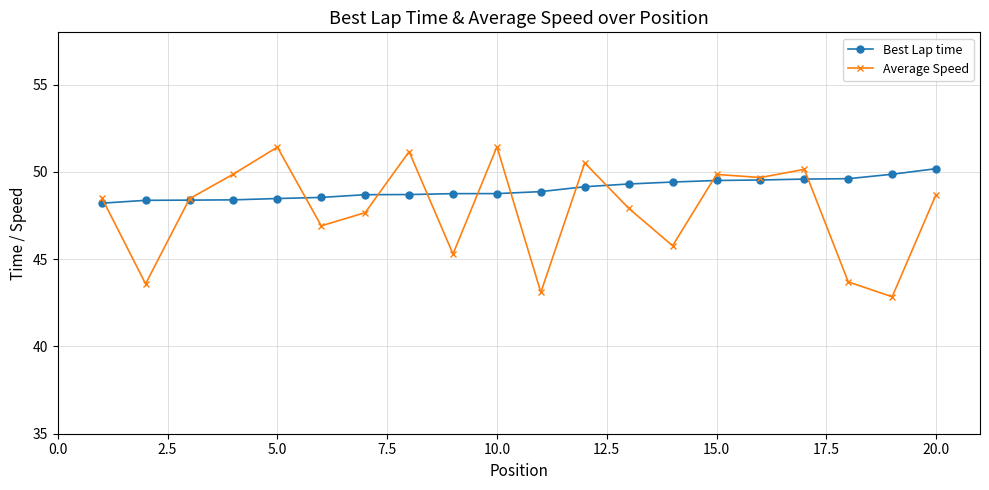

What are all the series names shown in the legend?

Best Lap time, Average Speed